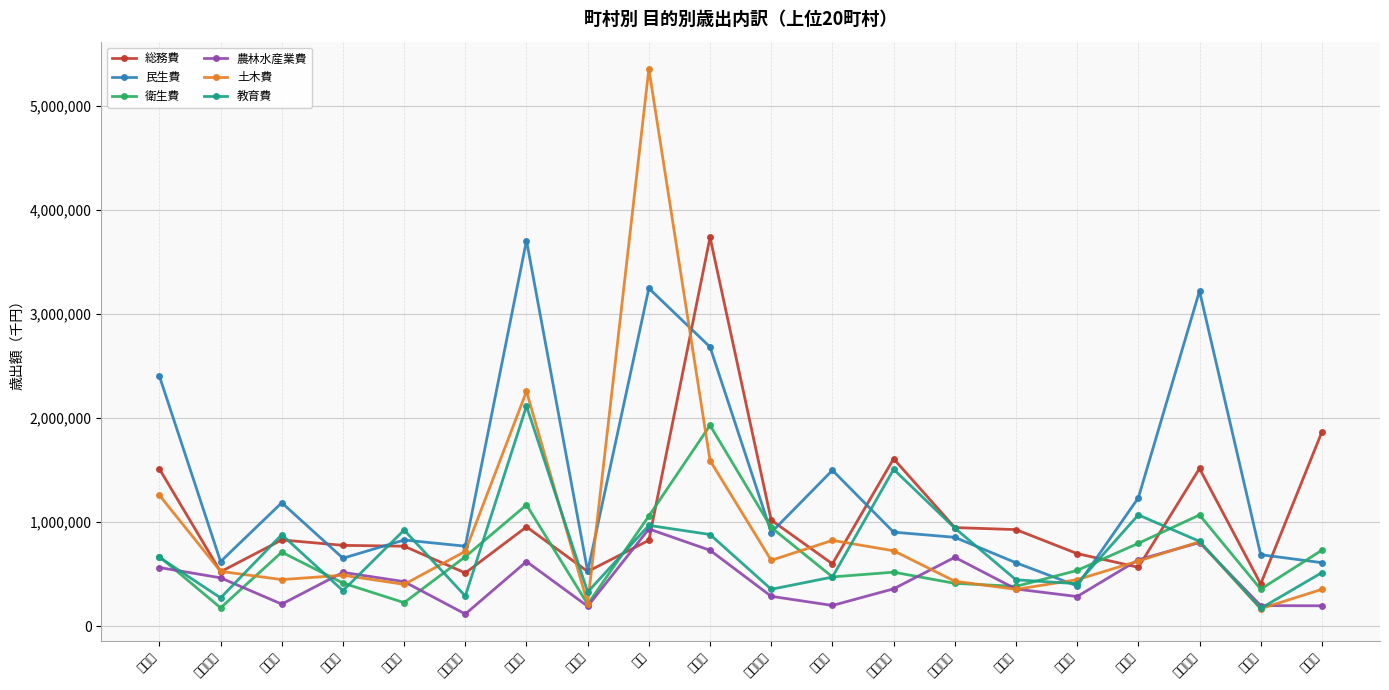

The 総務費 series shows 193637 at 鹿部町. True or false?

False